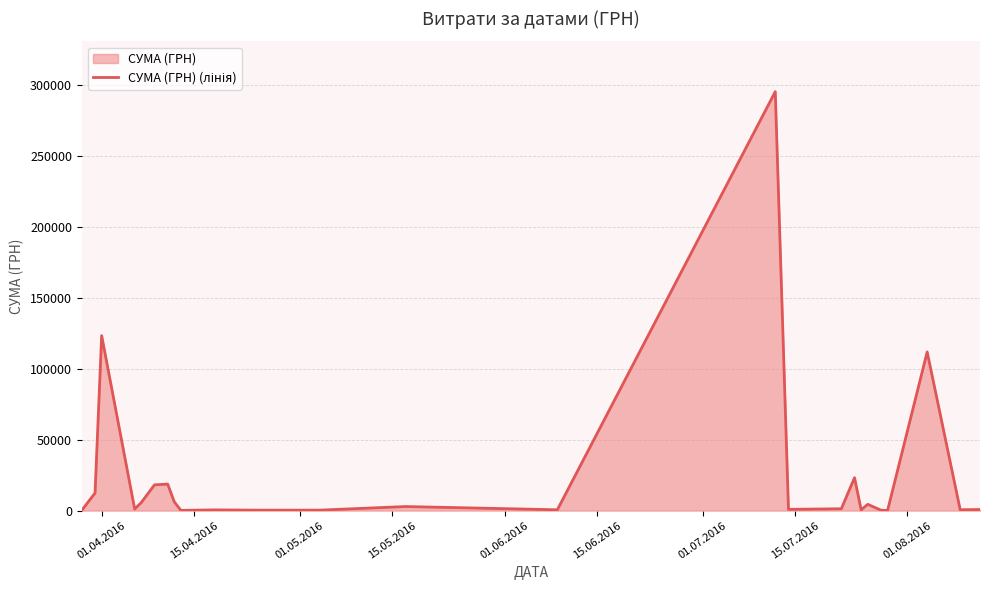

What is the greatest value displayed?

295638.6